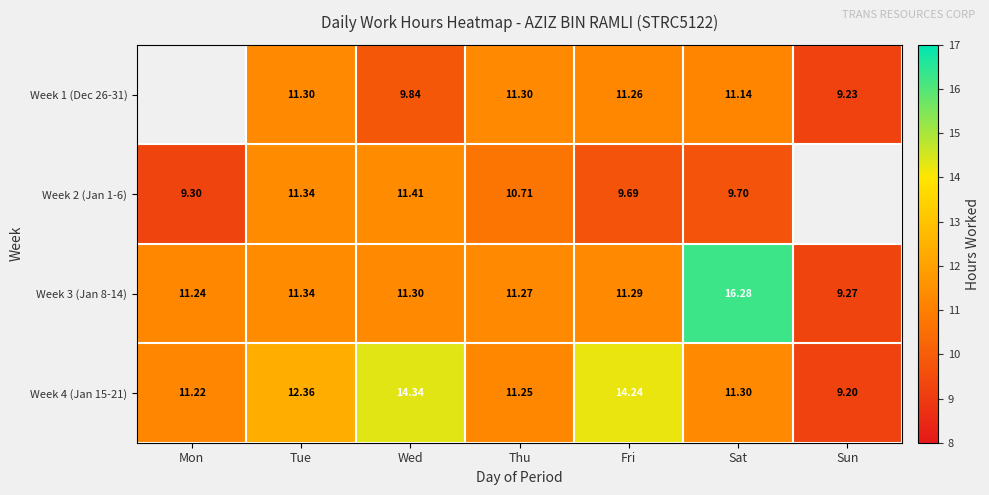

Where is Week 4 (Jan 15-21) nearest to the value 11?

Mon